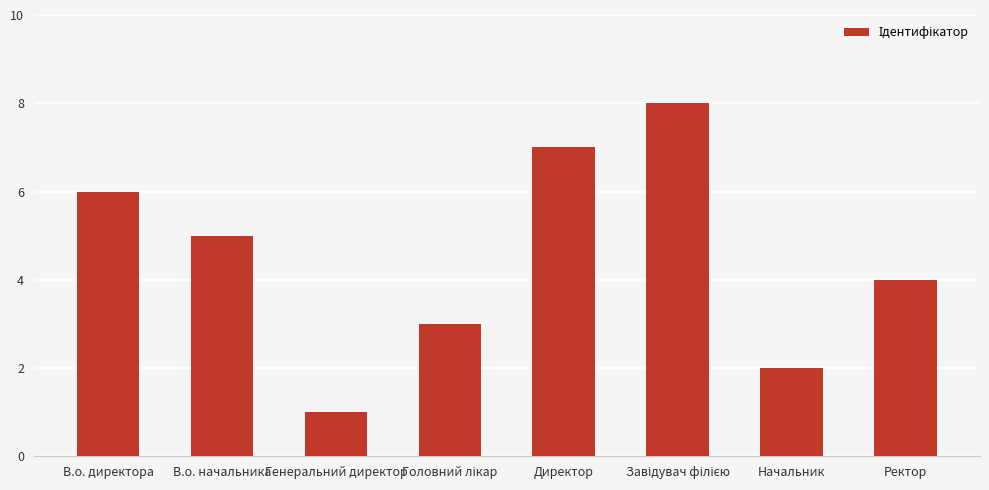

What is the label of the 2nd bar from the left?

В.о. начальника